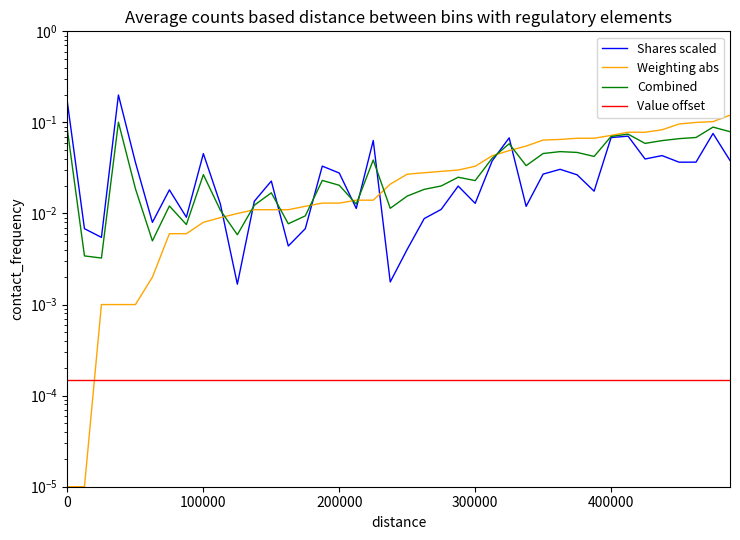

How many interior local valleys does the Combined series have?

11